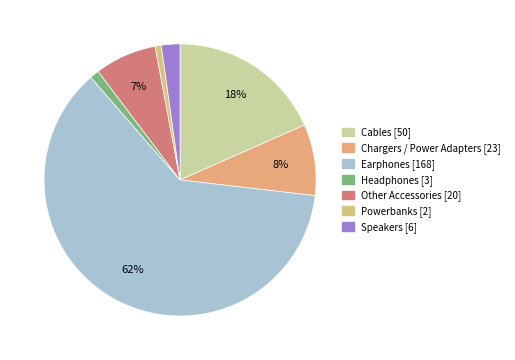

Rank the categories by value from highest to lowest.

Earphones, Cables, Chargers / Power Adapters, Other Accessories, Speakers, Headphones, Powerbanks